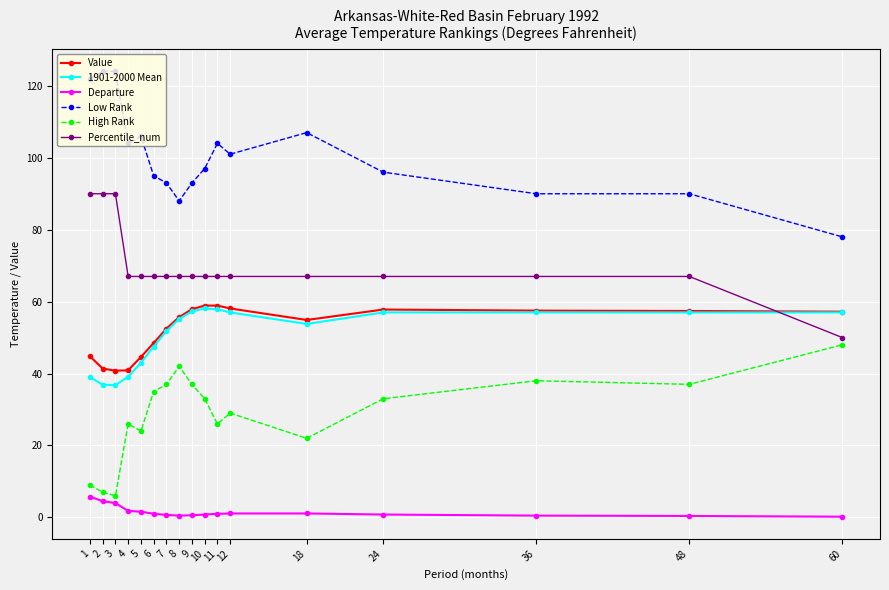

Which series changed the most between 7 and 10?

Value